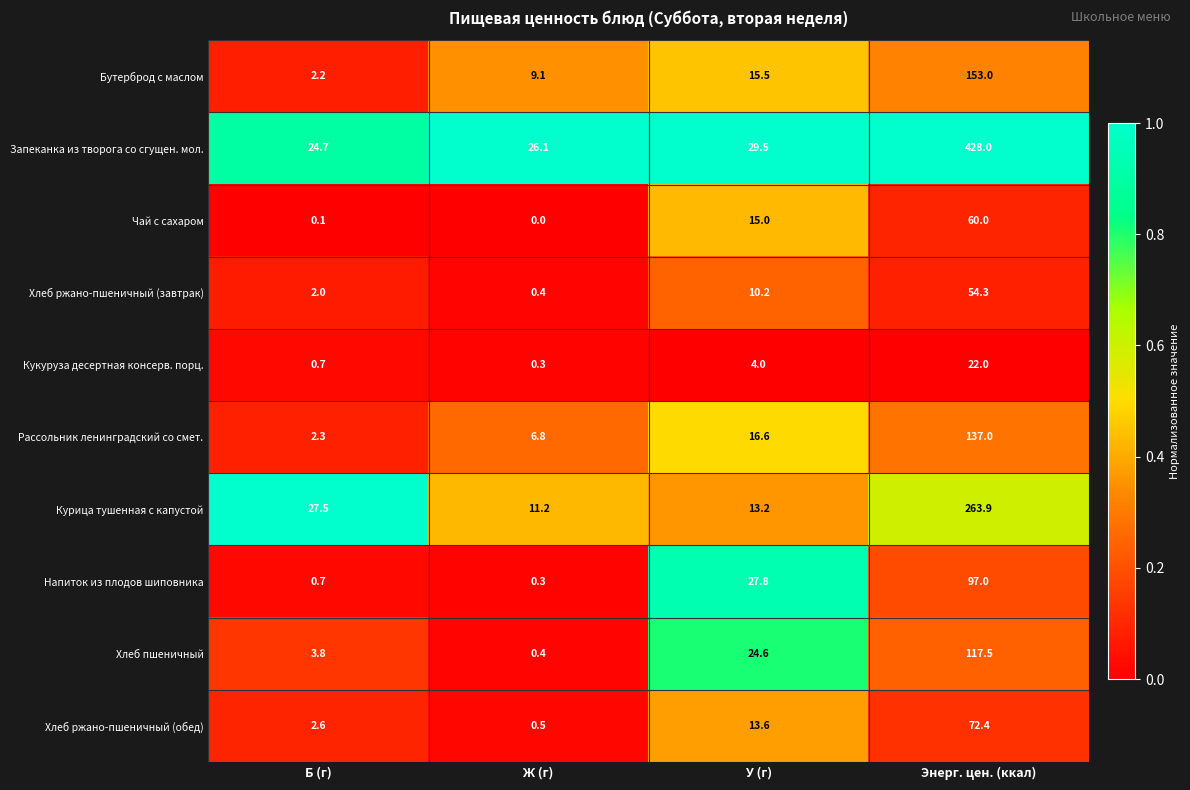

List the series in order of their peak value, highest first.

Запеканка из творога со сгущен. мол., Курица тушенная с капустой, Бутерброд с маслом, Рассольник ленинградский со смет., Хлеб пшеничный, Напиток из плодов шиповника, Хлеб ржано-пшеничный (обед), Чай с сахаром, Хлеб ржано-пшеничный (завтрак), Кукуруза десертная консерв. порц.